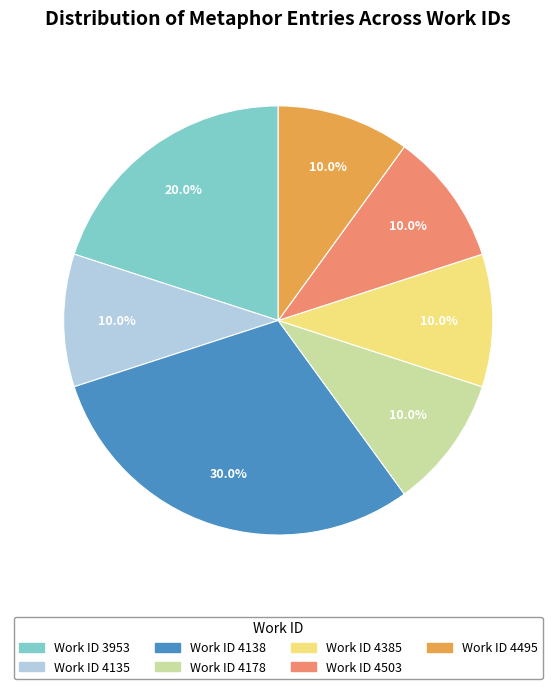

Is there a majority slice in this chart?

No